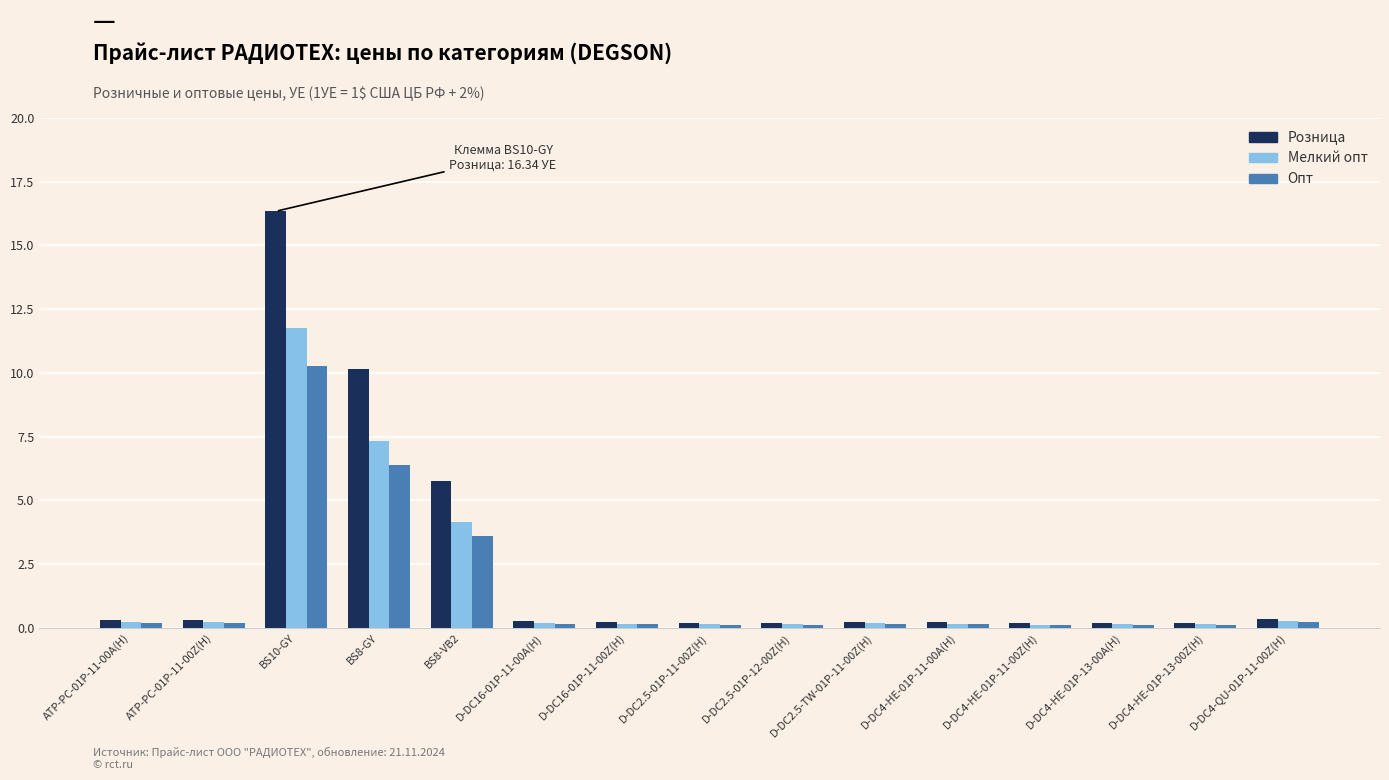

Rank the series by their maximum value, from lowest to highest.

Опт, Мелкий опт, Розница